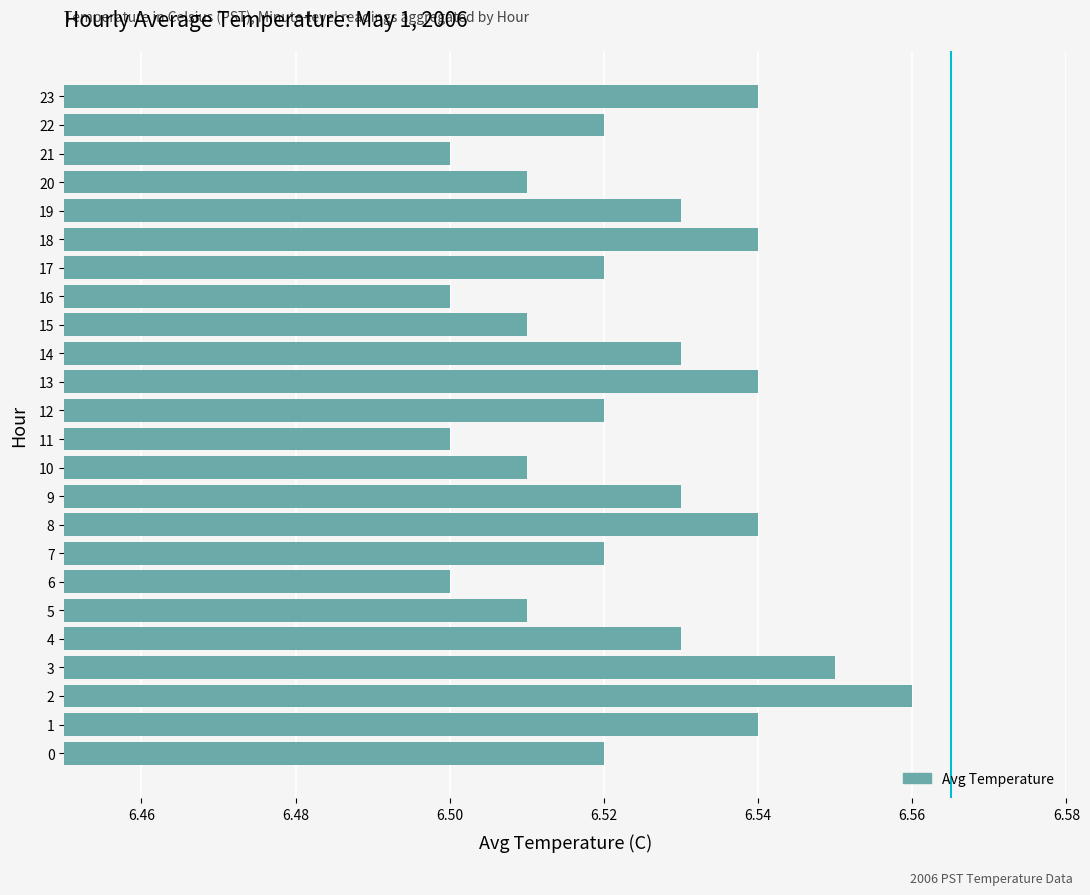

The chart shows a value of 8.7 at 15. True or false?

False